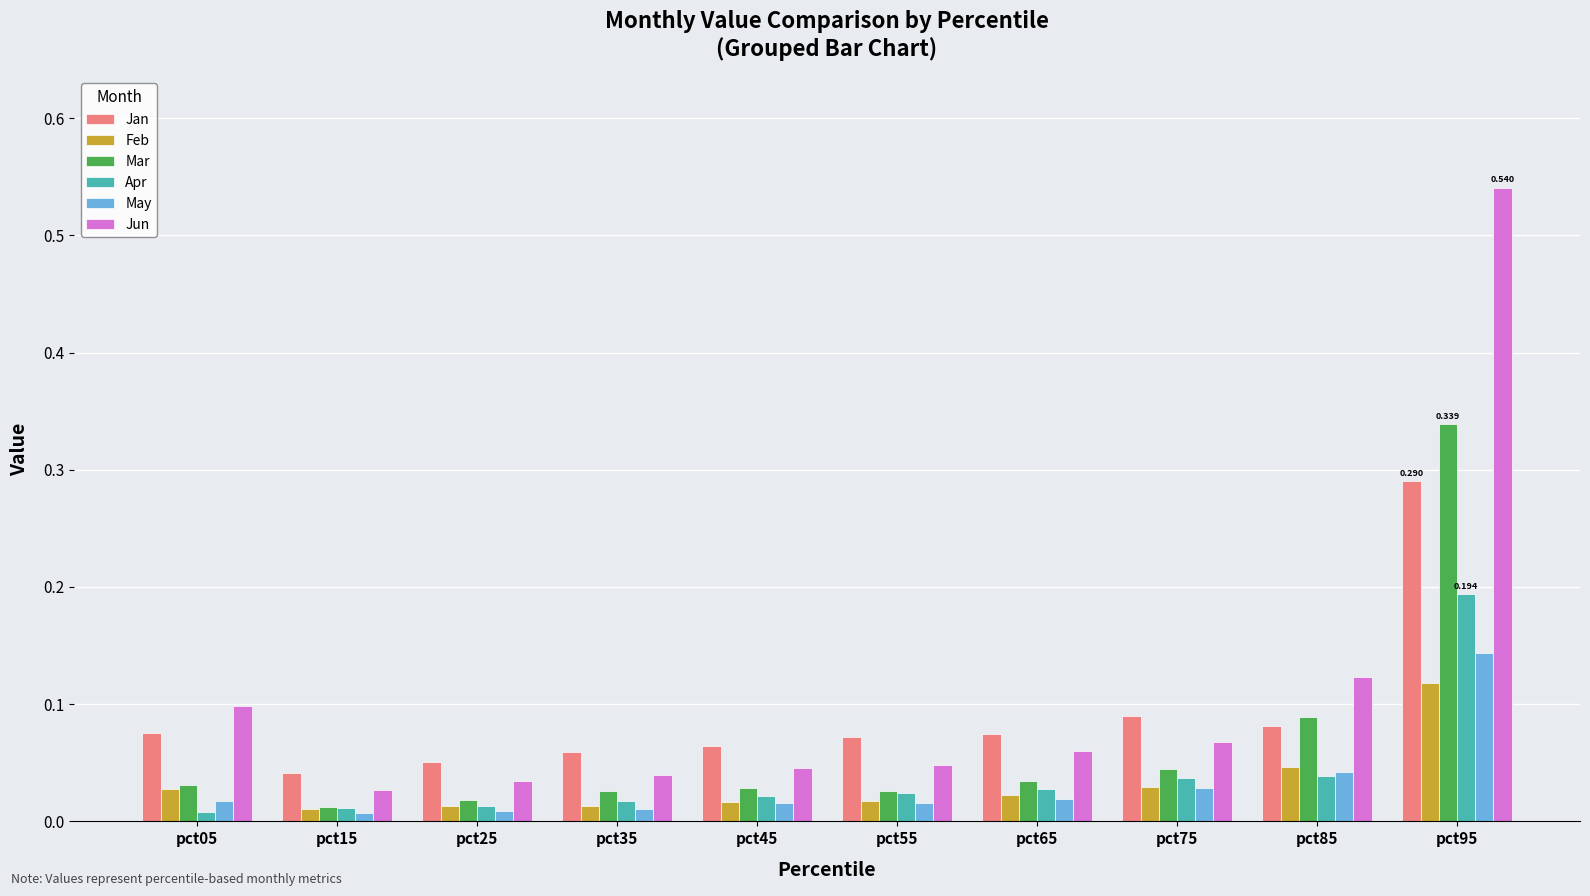

Between pct65 and pct85, which series saw the biggest shift?

Jun